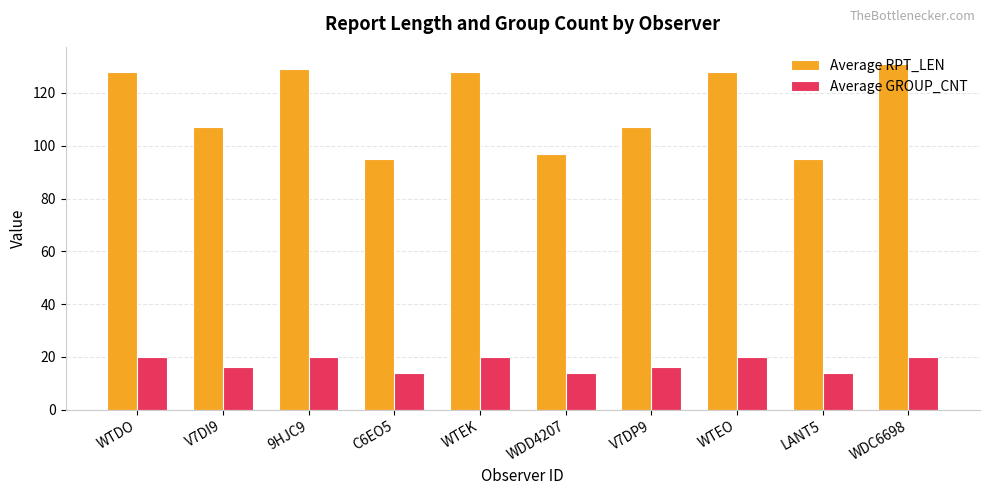

What value does the Average RPT_LEN series have at WDC6698, to the nearest 5?

130